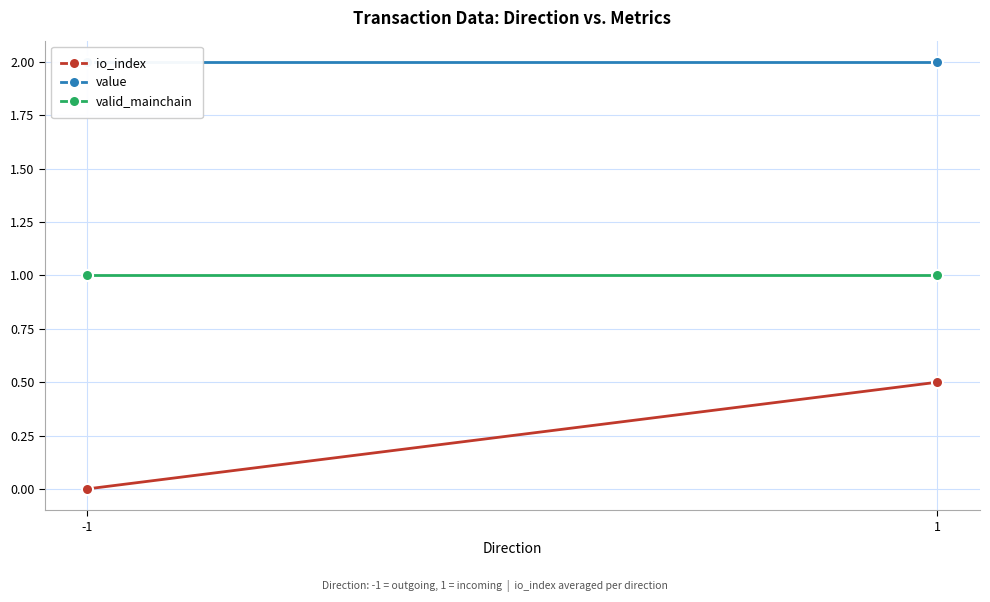

Which series changed the most between -1 and 1?

io_index